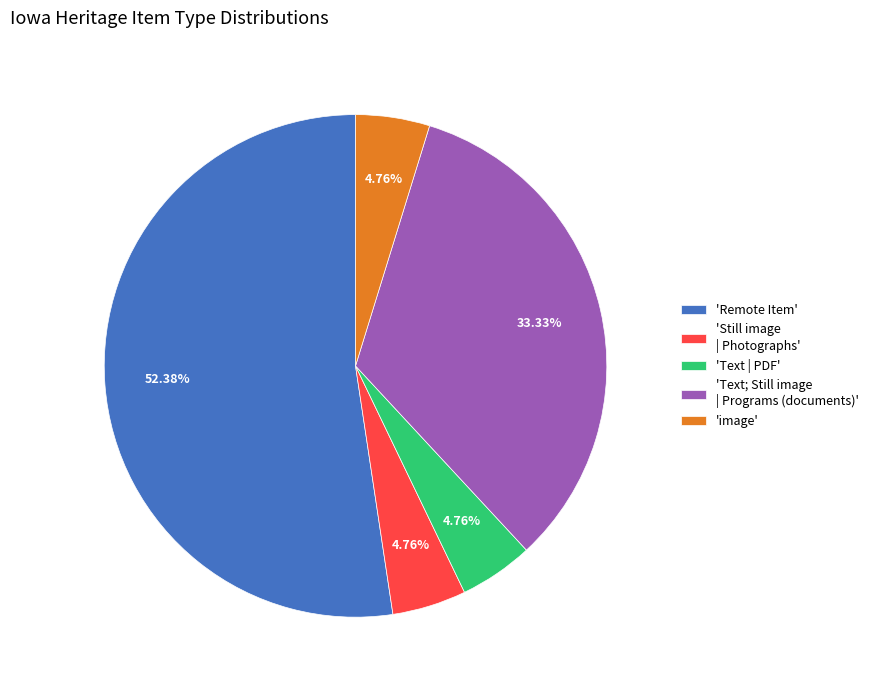

To the nearest percent, what is the difference between the largest and smallest slice percentages?

48%